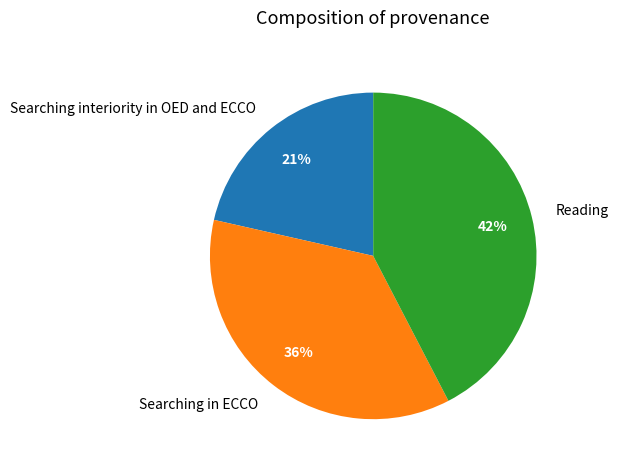

Combined, do Reading and Searching interiority in OED and ECCO account for over 50%?

Yes